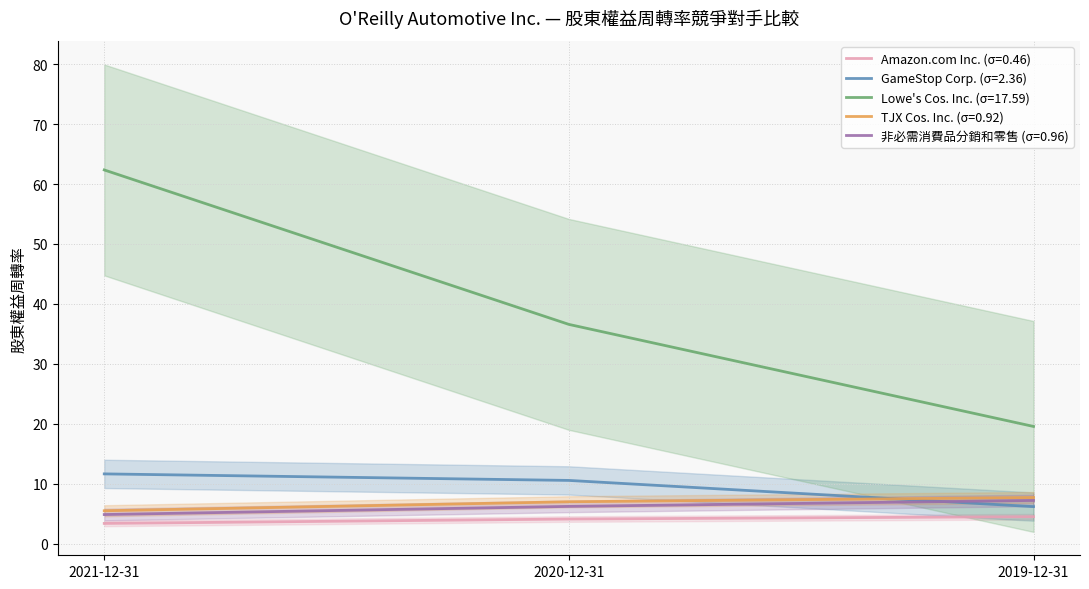

Which category has the lowest value across all series?

2021-12-31